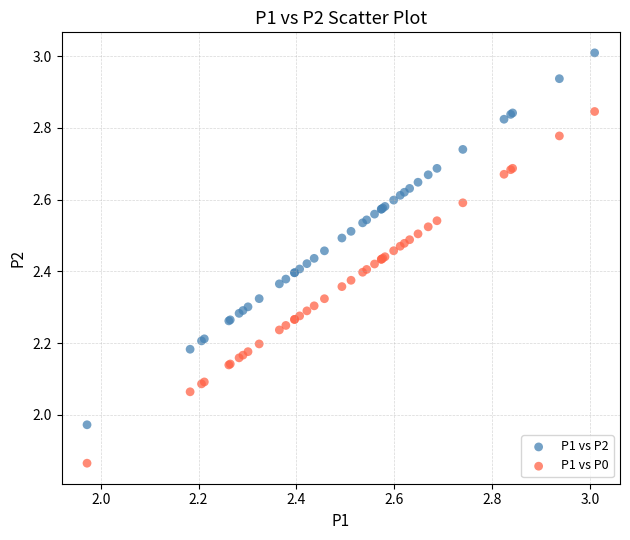

Which series has the widest spread of Y values?

P1 vs P2